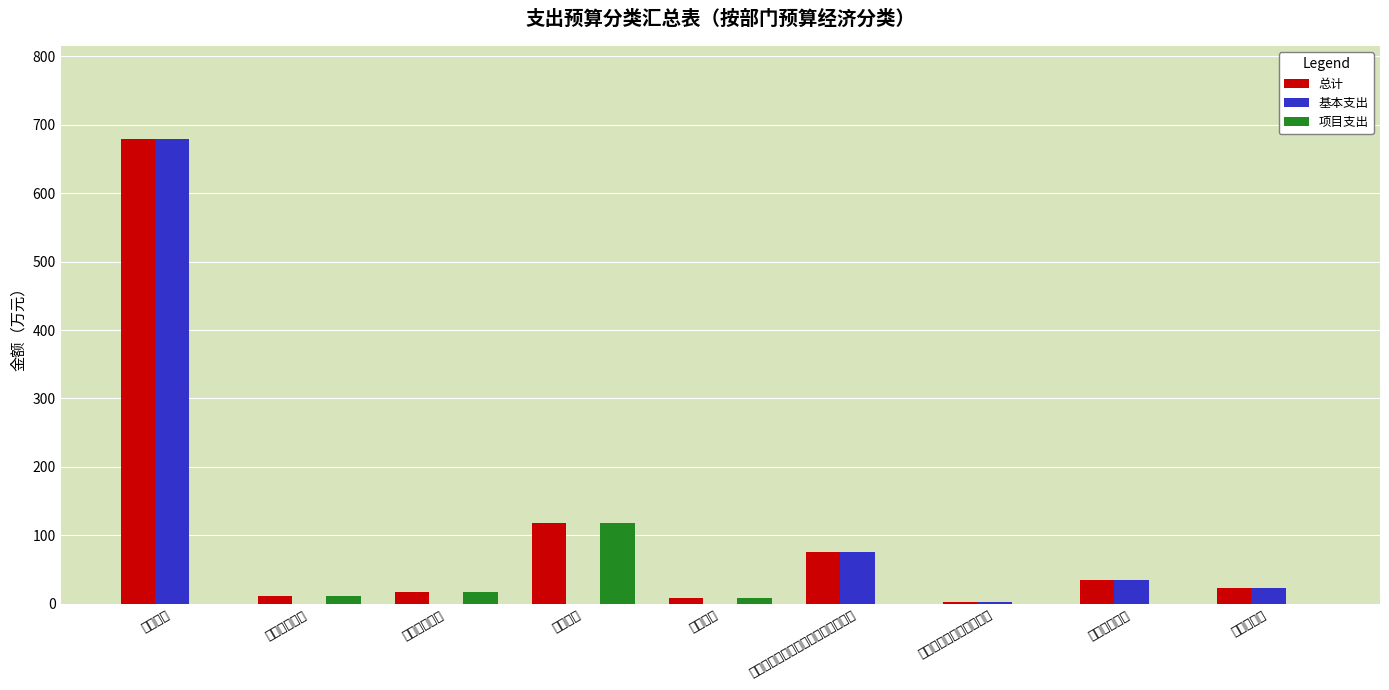

What is the highest value of the 基本支出 series?

678.9